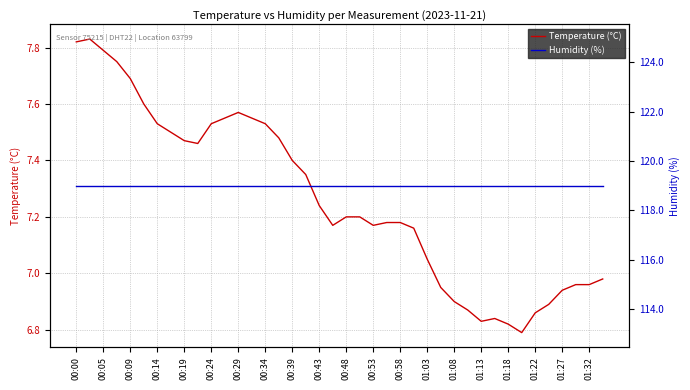

Is it true that Humidity (%) equals 119.0 at 31?

True